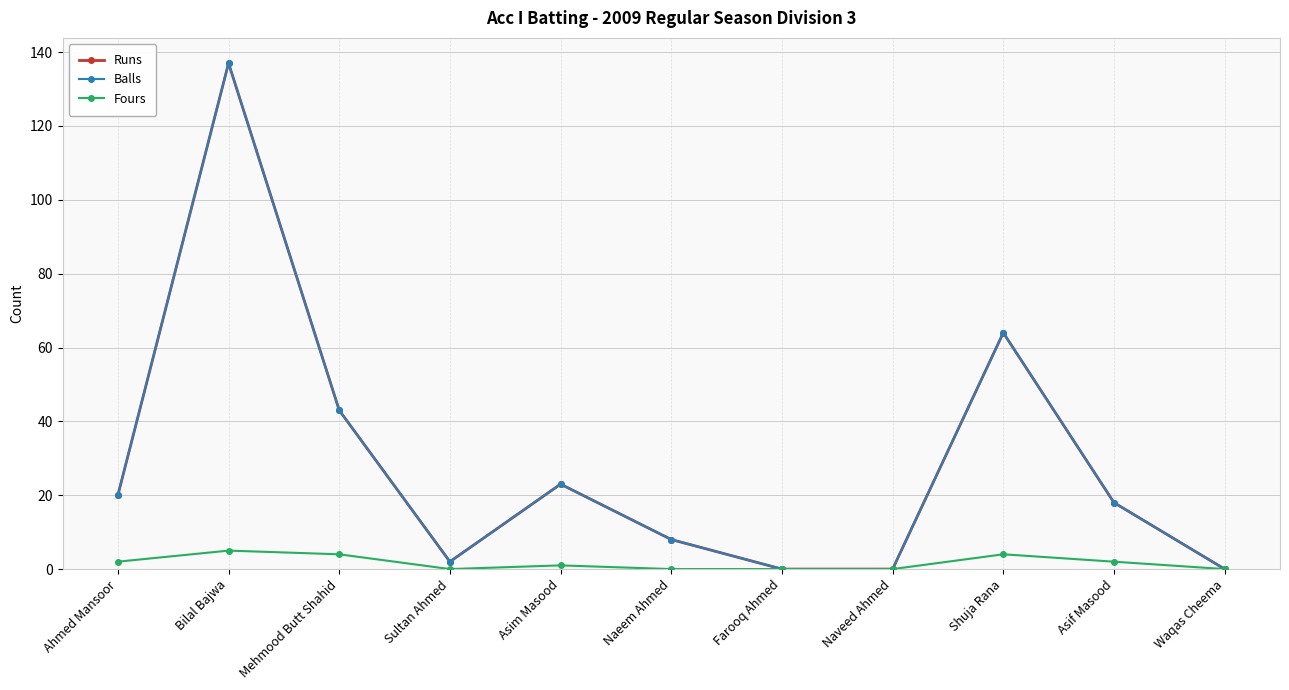

Reading right to left, extract all data points from this chart.

Runs: Waqas Cheema=0	Asif Masood=18	Shuja Rana=64	Naveed Ahmed=0	Farooq Ahmed=0	Naeem Ahmed=8	Asim Masood=23	Sultan Ahmed=2	Mehmood Butt Shahid=43	Bilal Bajwa=137	Ahmed Mansoor=20
Balls: Waqas Cheema=0	Asif Masood=18	Shuja Rana=64	Naveed Ahmed=0	Farooq Ahmed=0	Naeem Ahmed=8	Asim Masood=23	Sultan Ahmed=2	Mehmood Butt Shahid=43	Bilal Bajwa=137	Ahmed Mansoor=20
Fours: Waqas Cheema=0	Asif Masood=2	Shuja Rana=4	Naveed Ahmed=0	Farooq Ahmed=0	Naeem Ahmed=0	Asim Masood=1	Sultan Ahmed=0	Mehmood Butt Shahid=4	Bilal Bajwa=5	Ahmed Mansoor=2